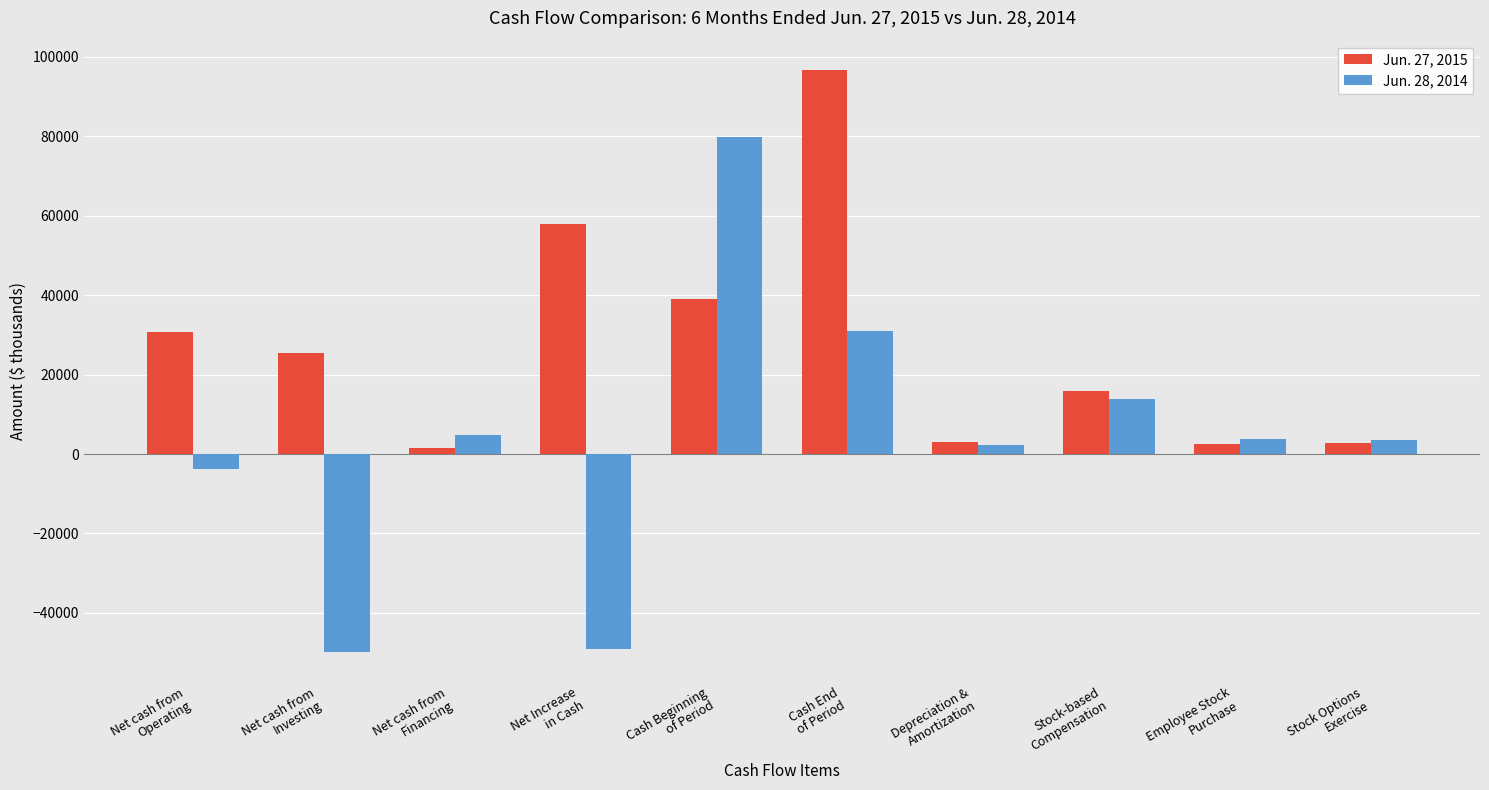

What is the spread (max minus min) of values at Cash End
of Period?

65836